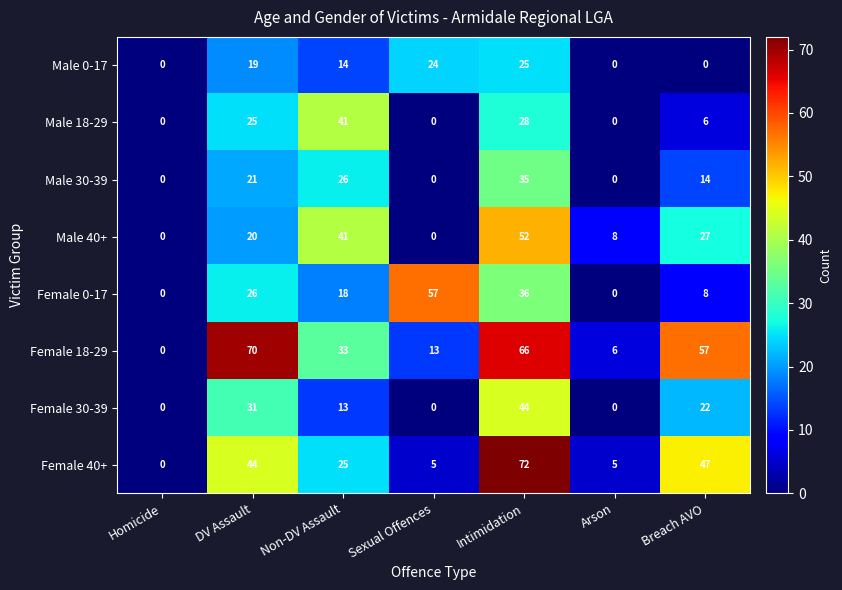

What is the sum of the Male 0-17 values at Homicide and Non-DV Assault?

14